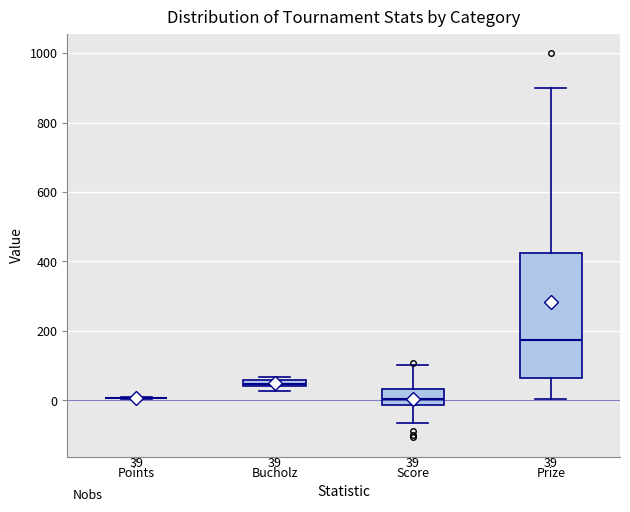

Comparing the boxes themselves (not the whiskers), which one is the tallest?

Prize